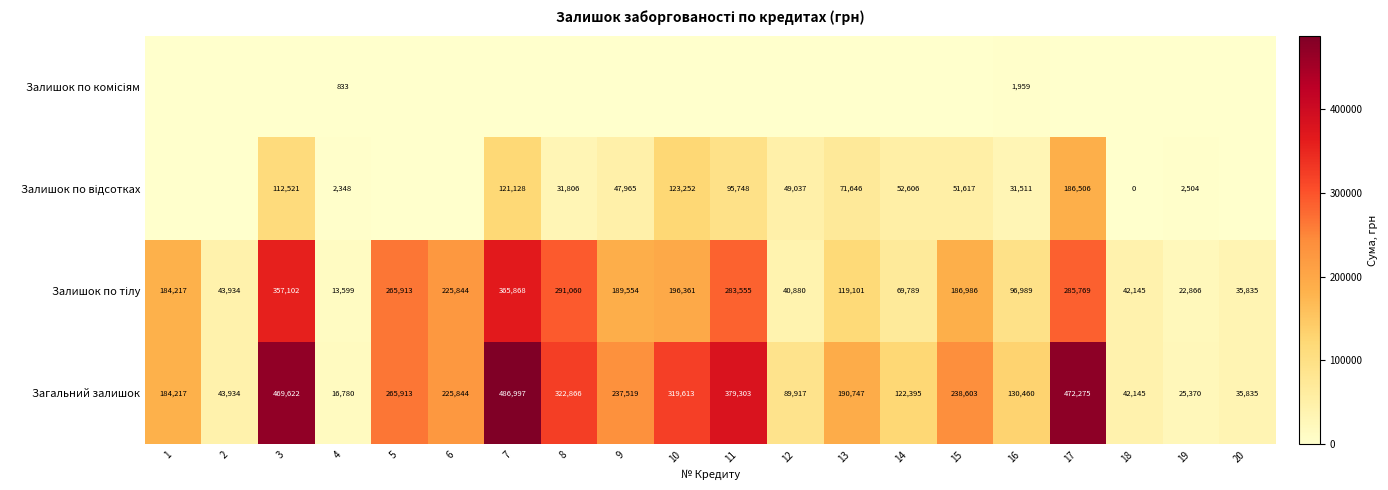

What is the spread (max minus min) of values at 10?

319613.2